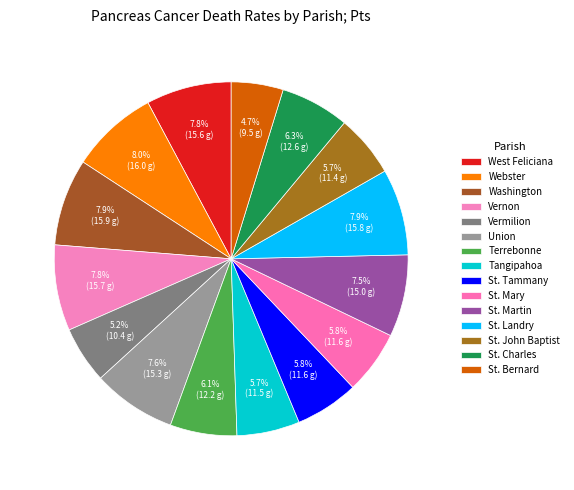

How many slices are in this pie chart?

15